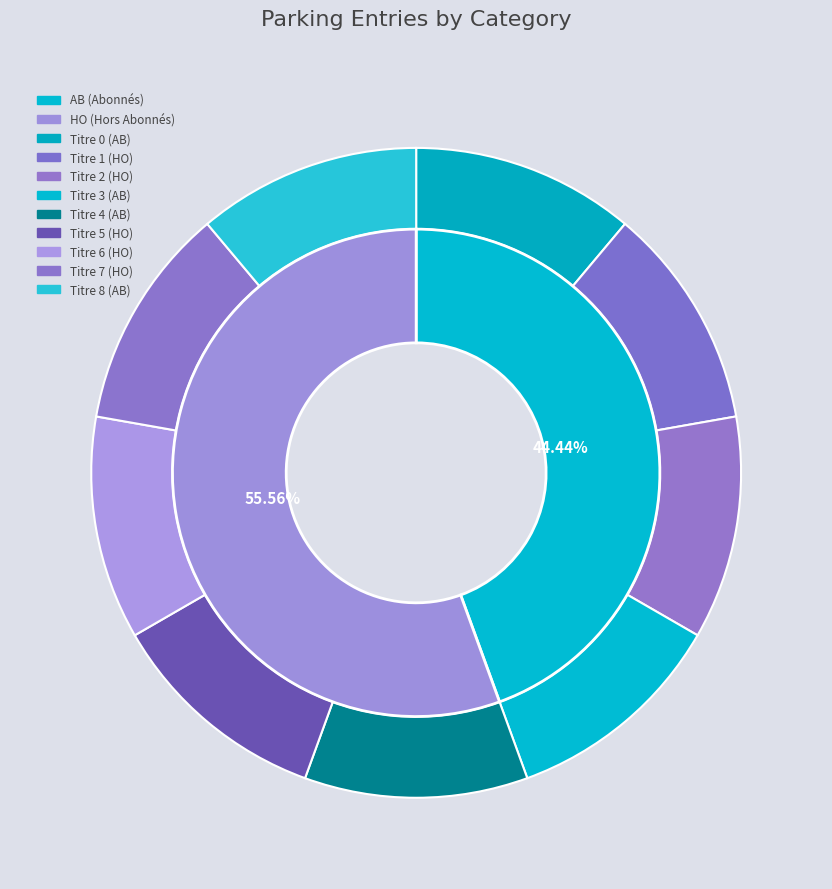

How many segments does this pie chart have?

2